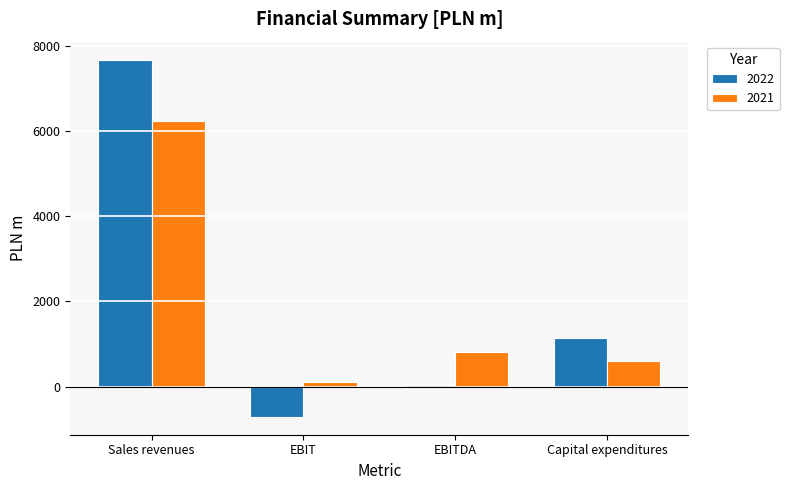

What is the spread (max minus min) of values at EBIT?

817